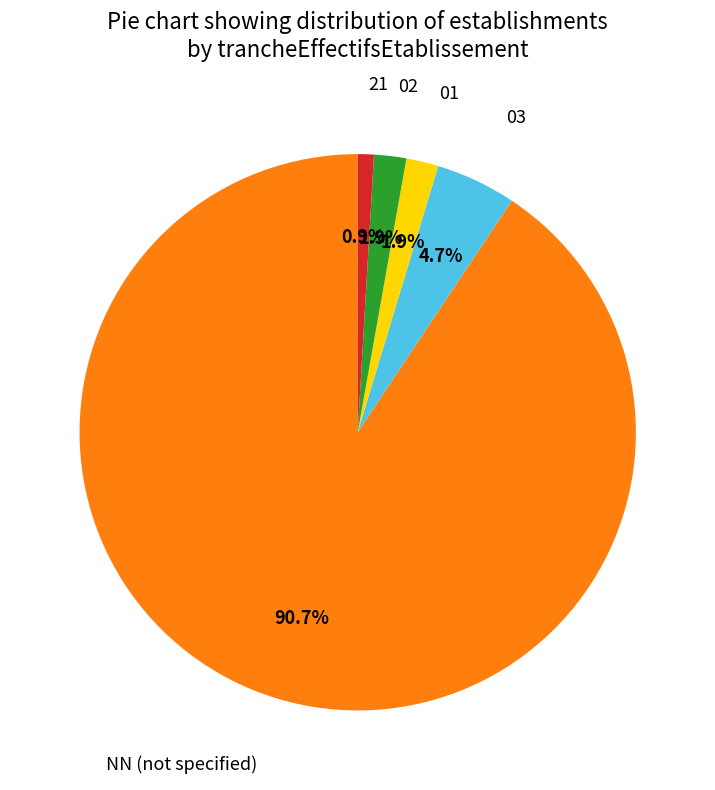

Is there a majority slice in this chart?

Yes